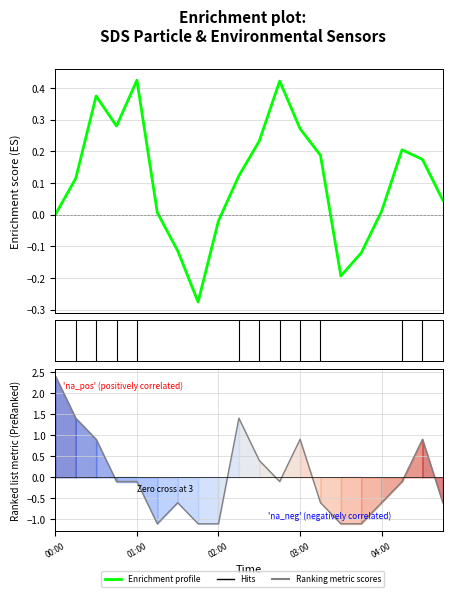

Reading left to right, list all the values displayed in this chart.

SDS_P1: 0.0	0.1	0.4	0.3	0.4	0.0	-0.1	-0.3	-0.0	0.1	0.2	0.4	0.3	0.2	-0.2	-0.1	0.0	0.2	0.2	0.0
Temp: 2.4	1.4	0.9	-0.1	-0.1	-1.1	-0.6	-1.1	-1.1	1.4	0.4	-0.1	0.9	-0.6	-1.1	-1.1	-0.6	-0.1	0.9	-0.6